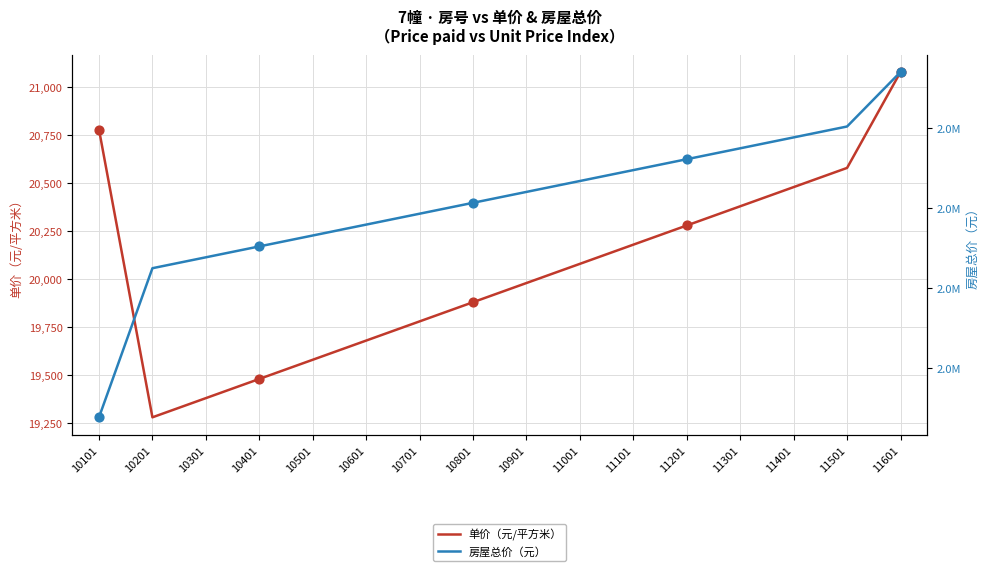

Which series has the widest spread of Y values?

房屋总价（元）